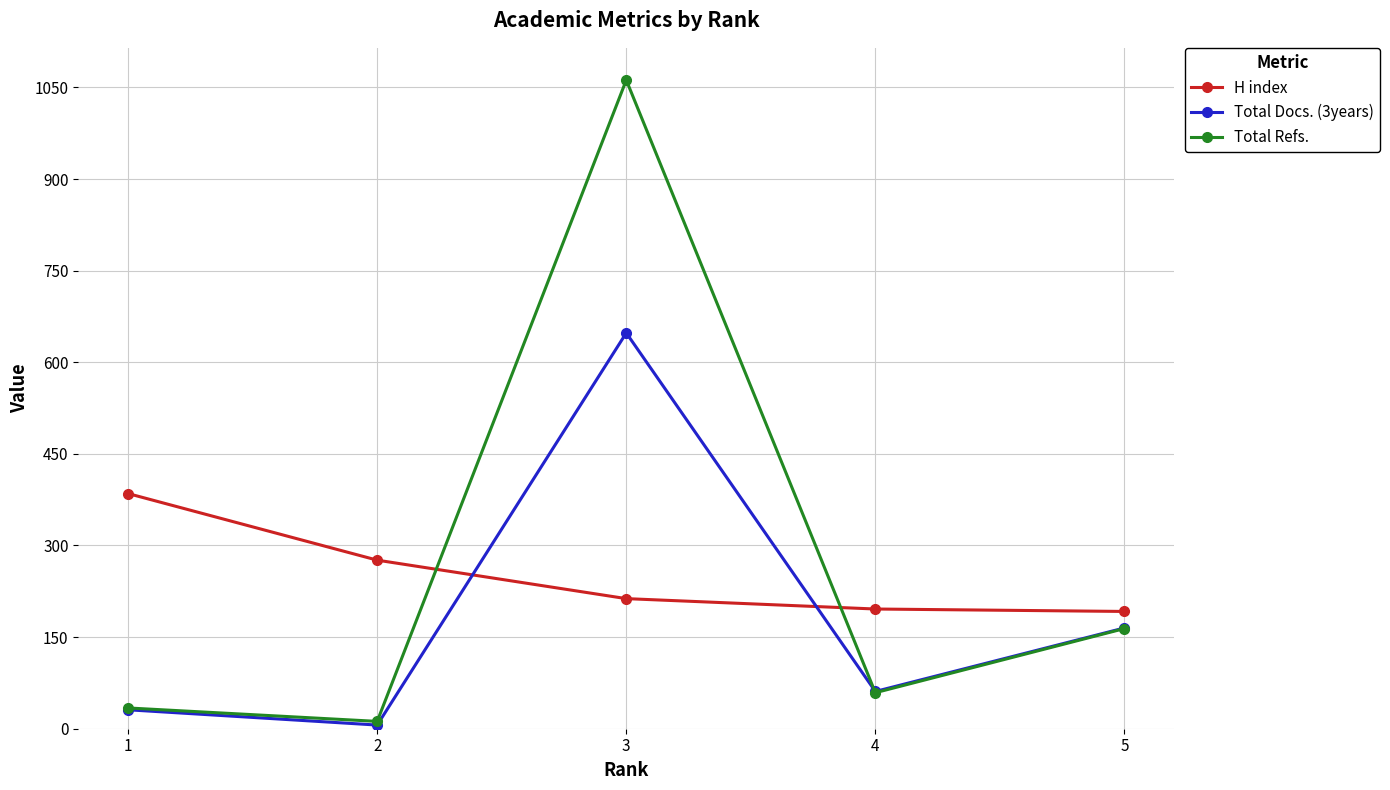

What is the difference between the second highest and second lowest values in the Total Docs. (3years) series?

134